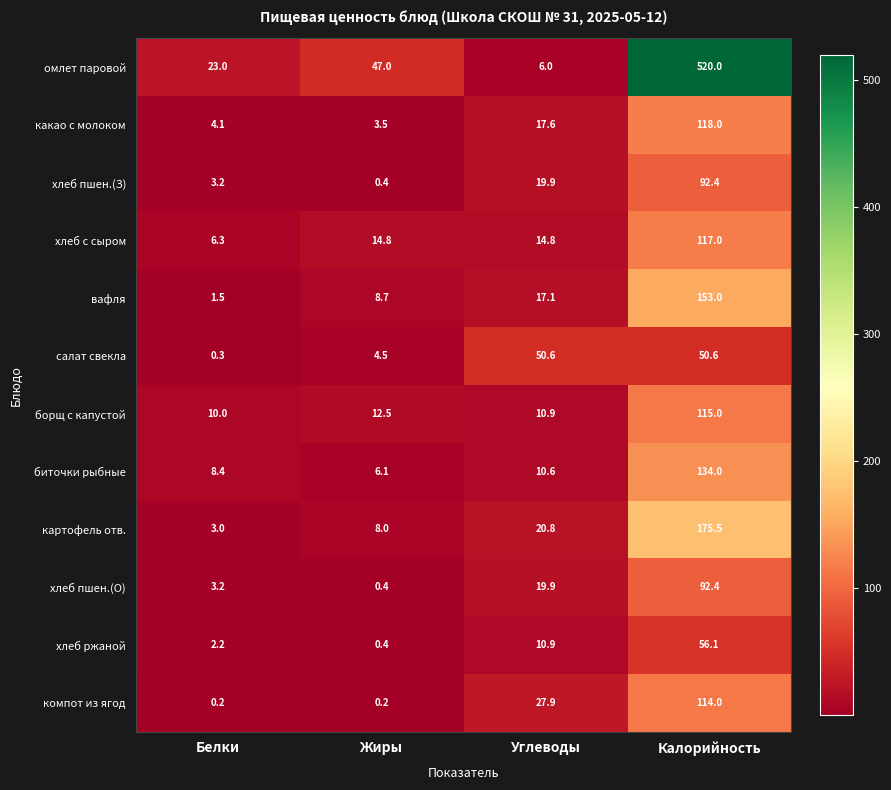

At which label does вафля first exceed 17?

Углеводы